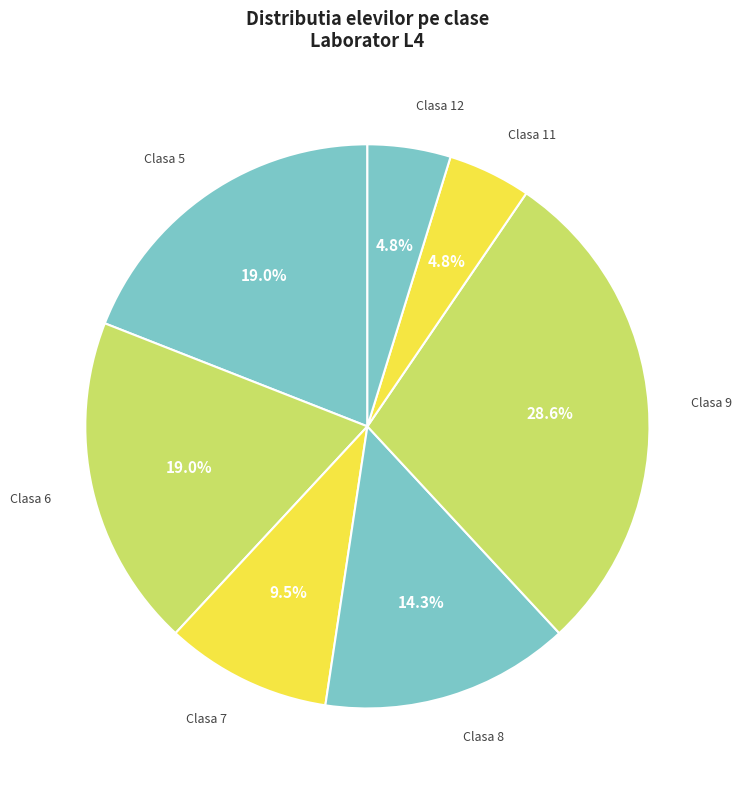

Which slice is the largest?

Clasa 9